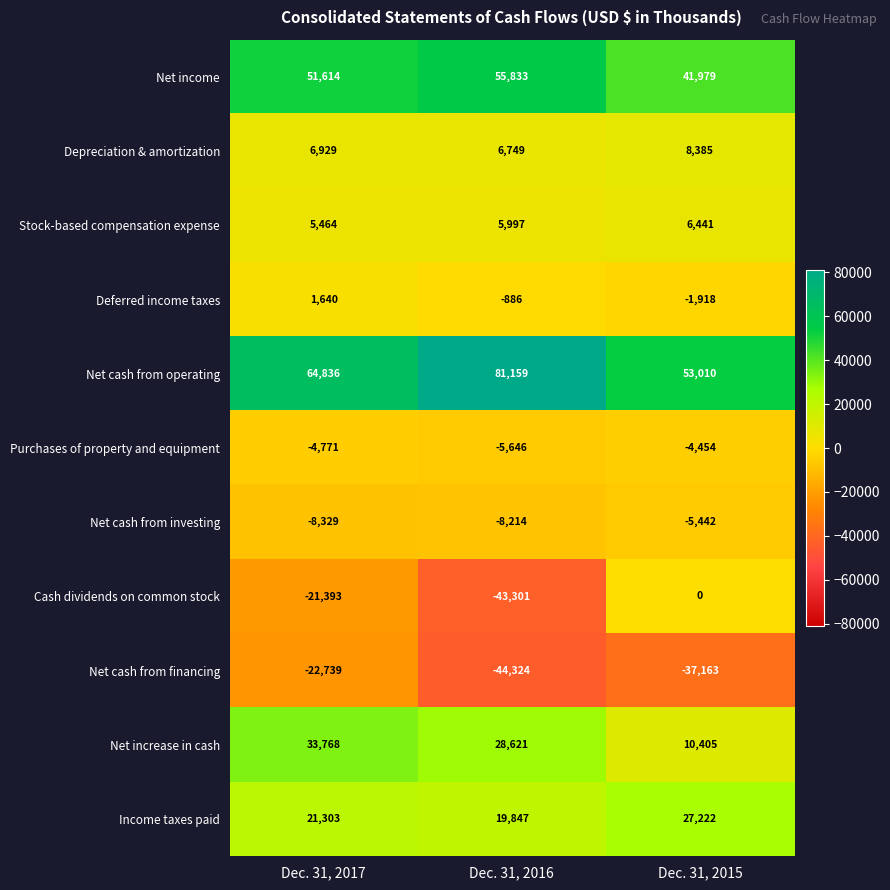

At which category is the sum across all series the highest?

Dec. 31, 2017